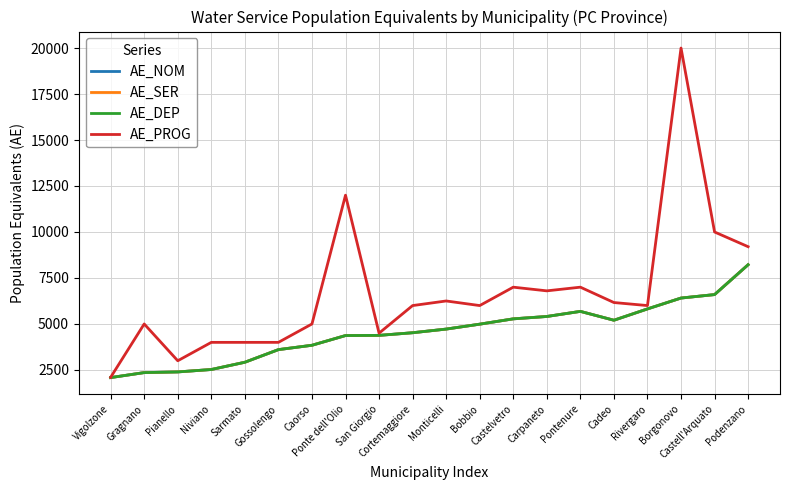

At which category is the sum across all series the highest?

Borgonovo